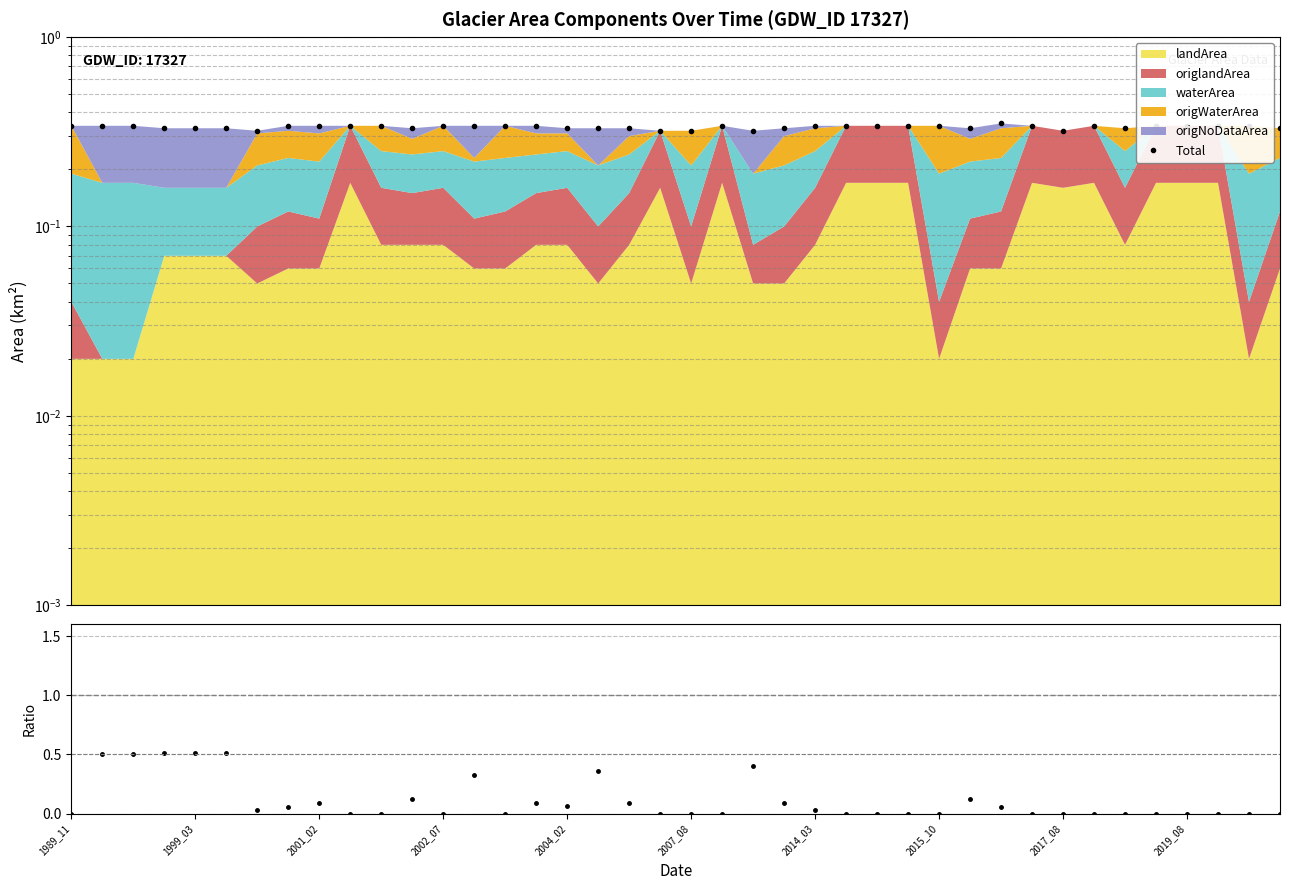

How many intersections are there between Total and origNoDataArea / Total?

6